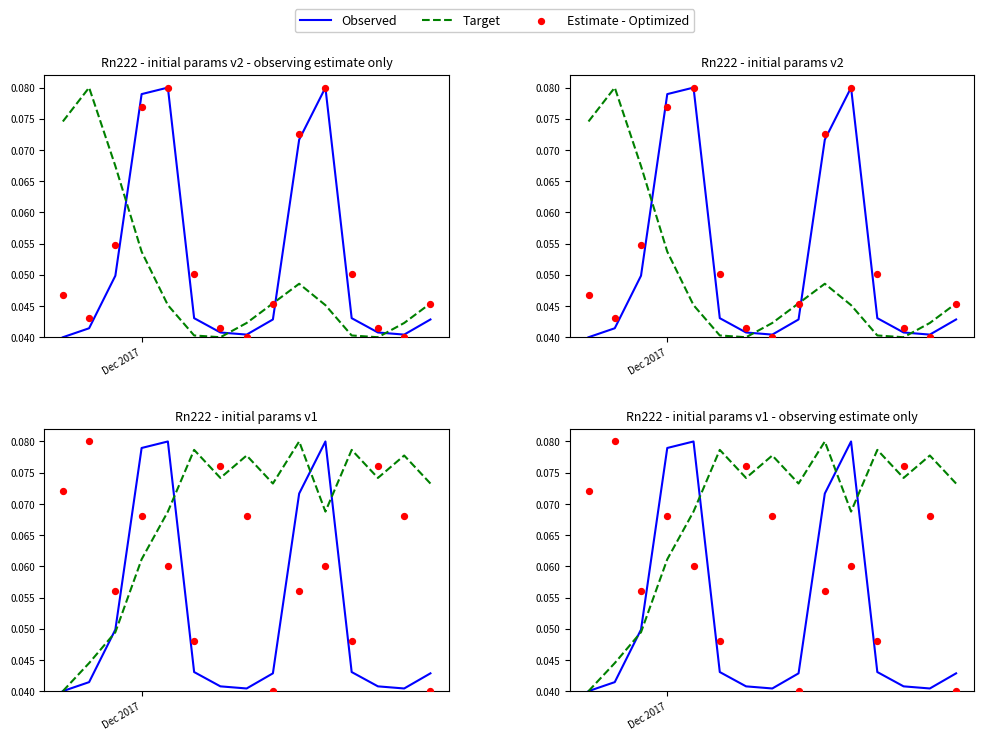

Which series reaches the minimum Y coordinate?

Observed